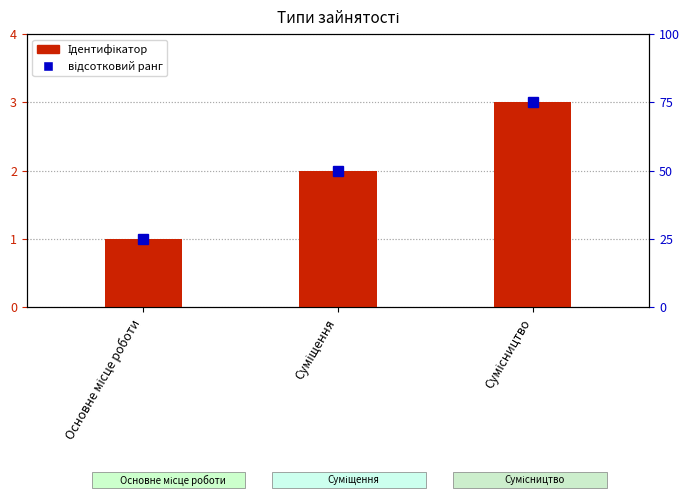

What is the lowest value of the відсотковий ранг series?

25